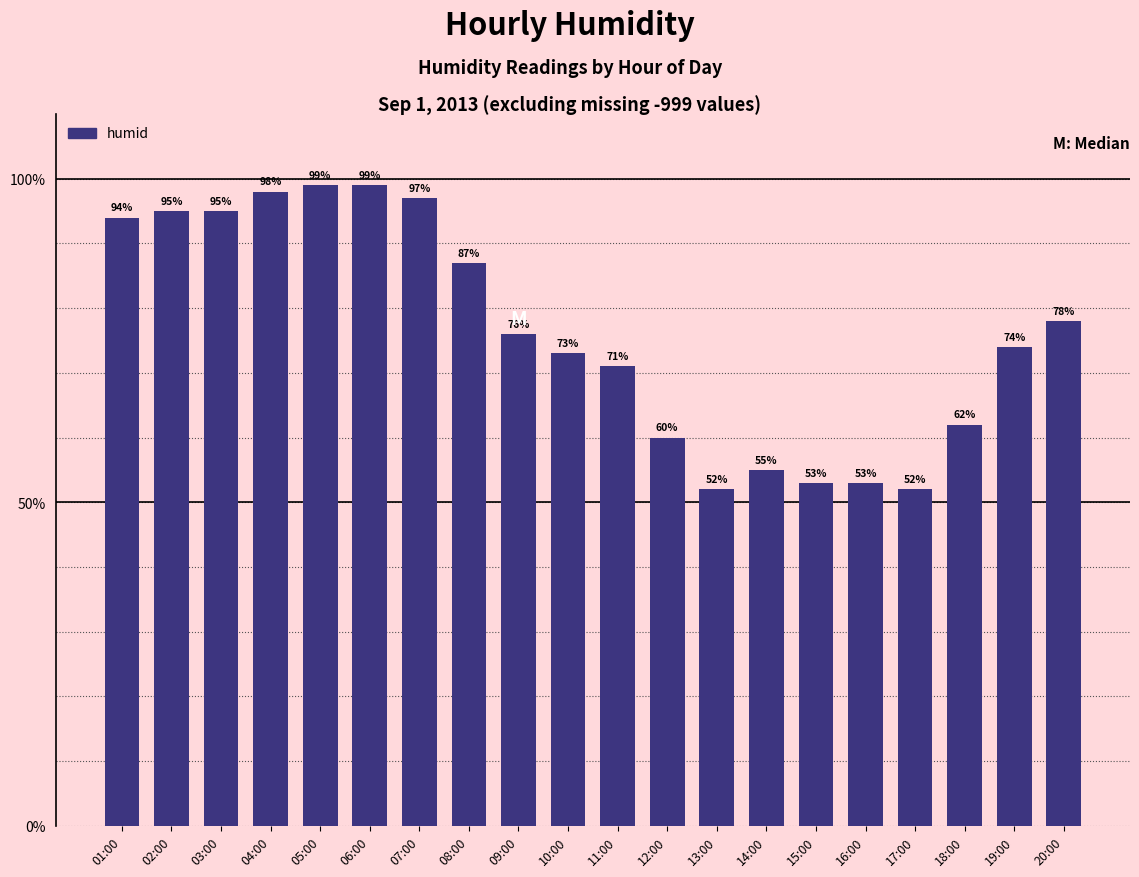

Reading left to right, what are all the values shown in this chart?

94	95	95	98	99	99	97	87	76	73	71	60	52	55	53	53	52	62	74	78